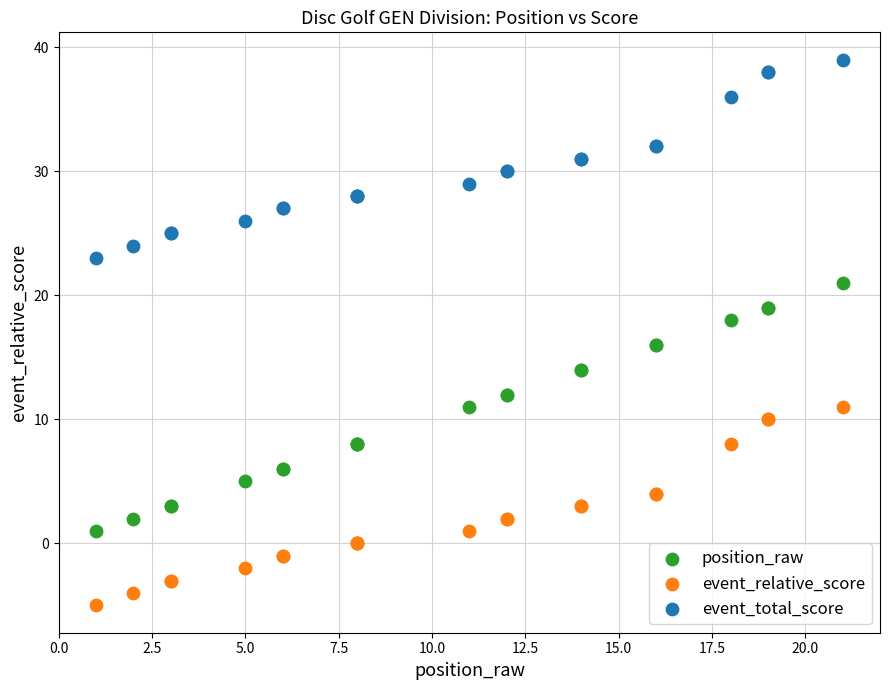

Which series has the widest spread of Y values?

position_raw